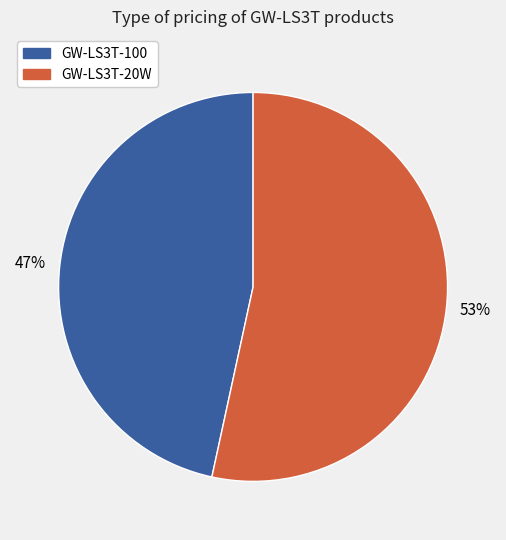

How many slices are in this pie chart?

2